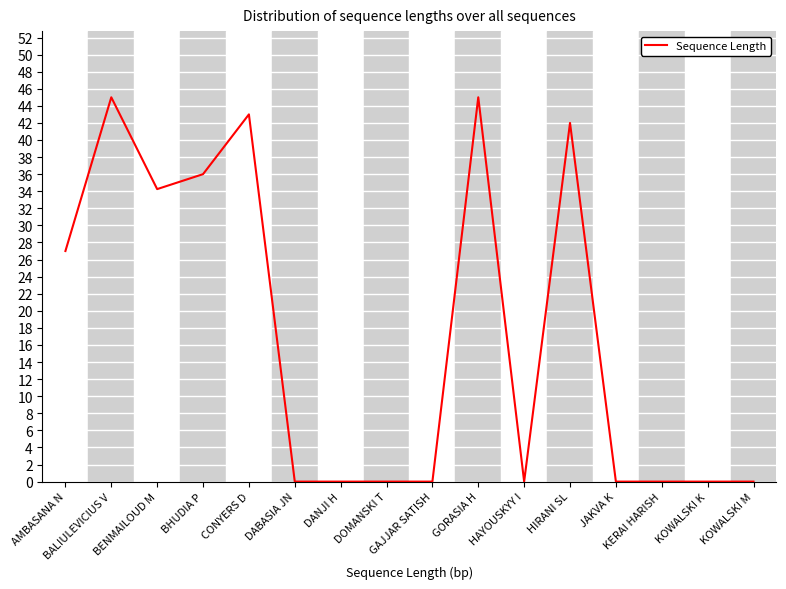

The chart shows a value of 0.0 at KOWALSKI K. True or false?

True